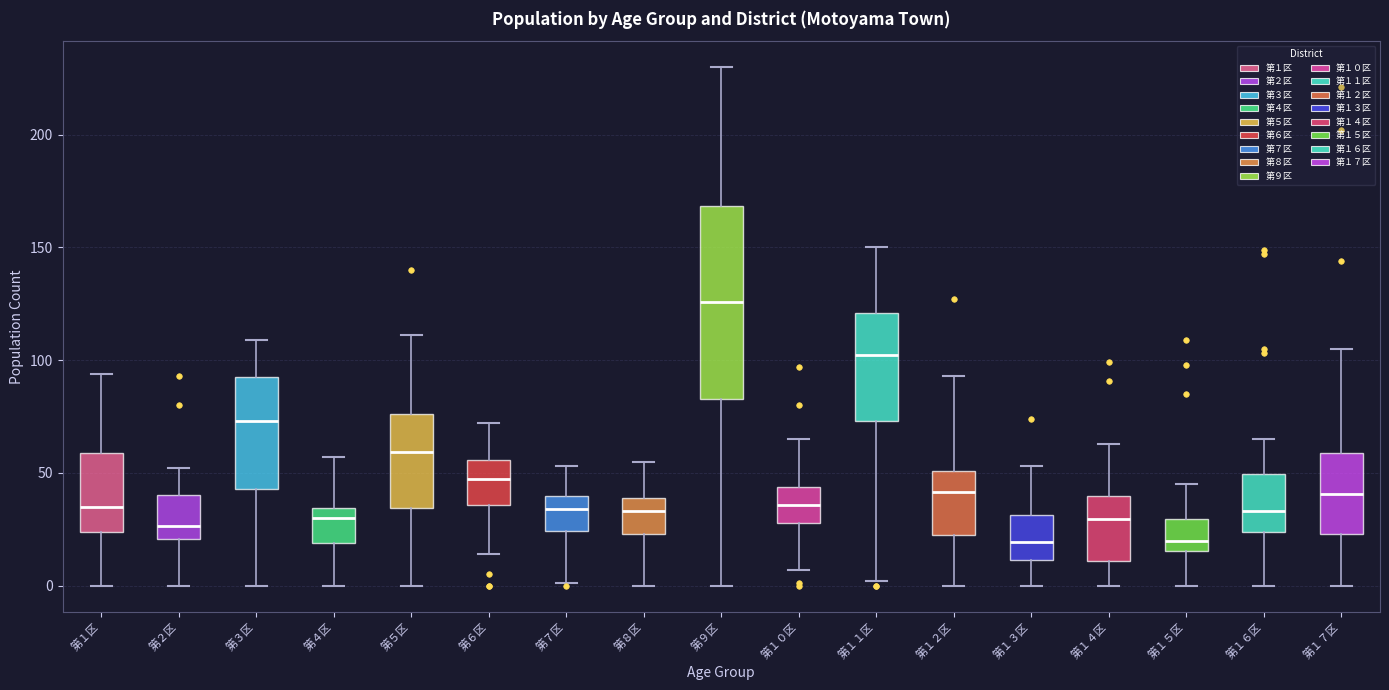

Where is the upper edge of the box for 第１７区 on the y-axis? The values are not printed on the chart, so give them approximately, as read against the axis.

60